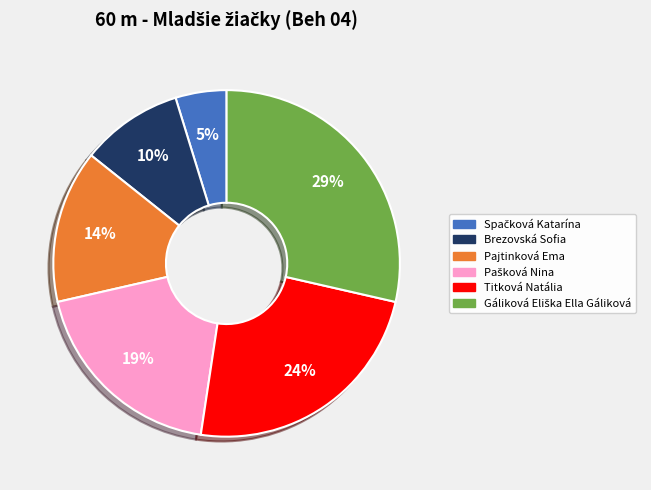

What is the ratio of the value at Brezovská Sofia to the value at Pajtinková Ema?

0.7